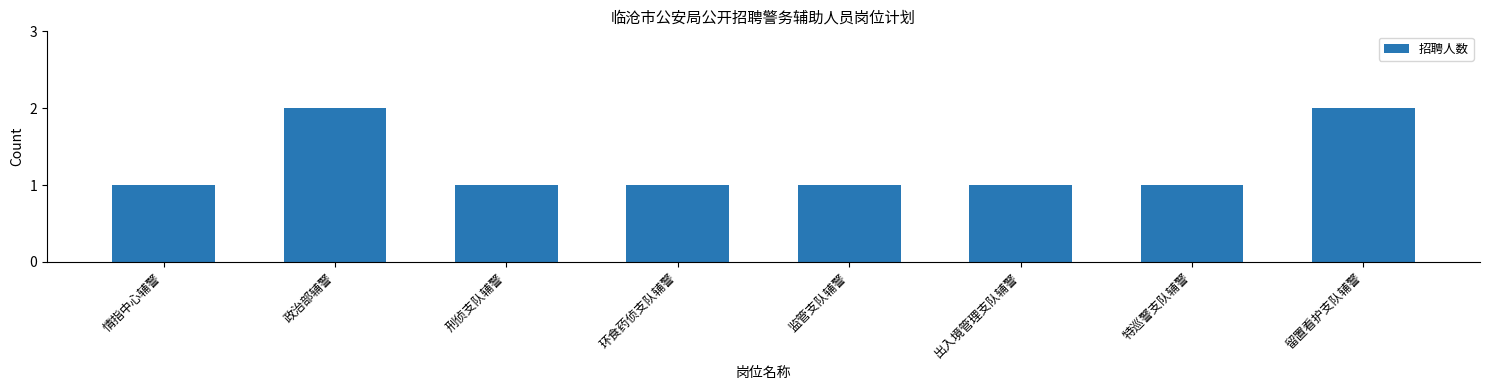

What is the value of the 2nd bar from the left?

2